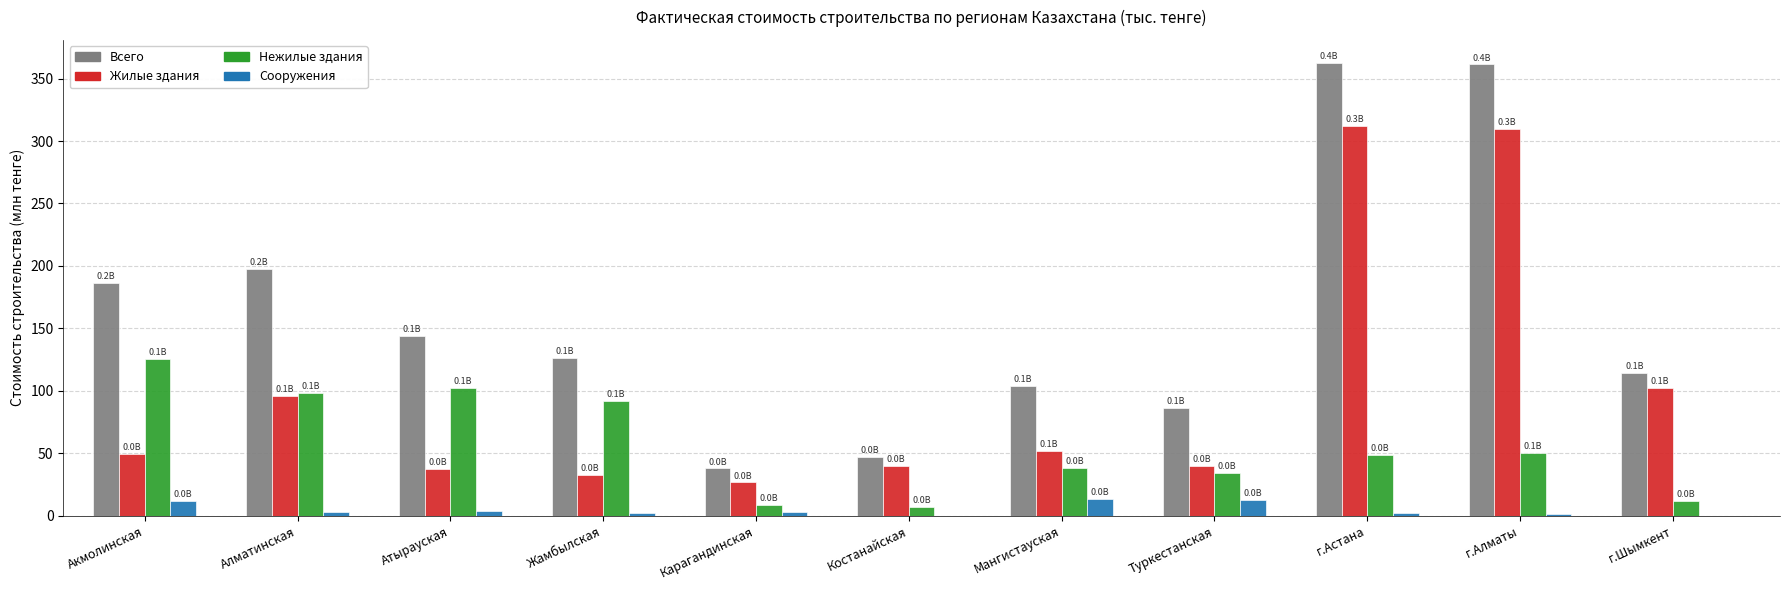

True or false: Жилые здания has a value of 37.7 at Атырауская.

True